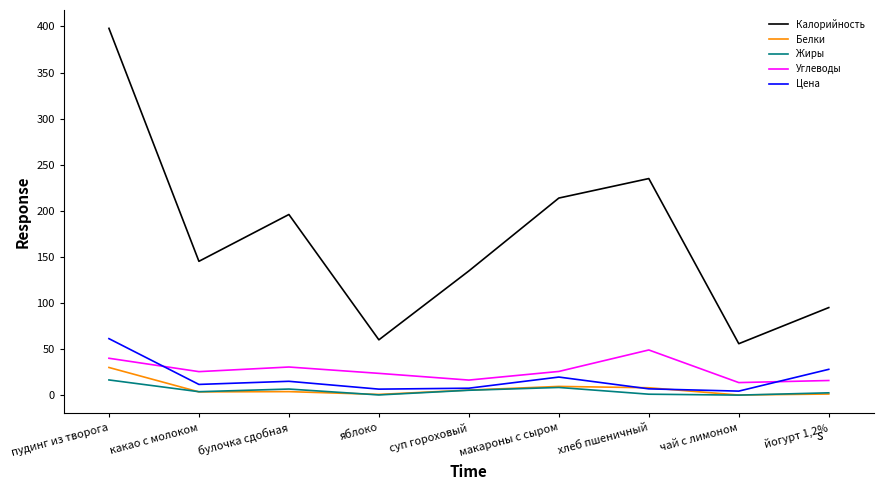

Which series has the largest total across all categories?

Калорийность